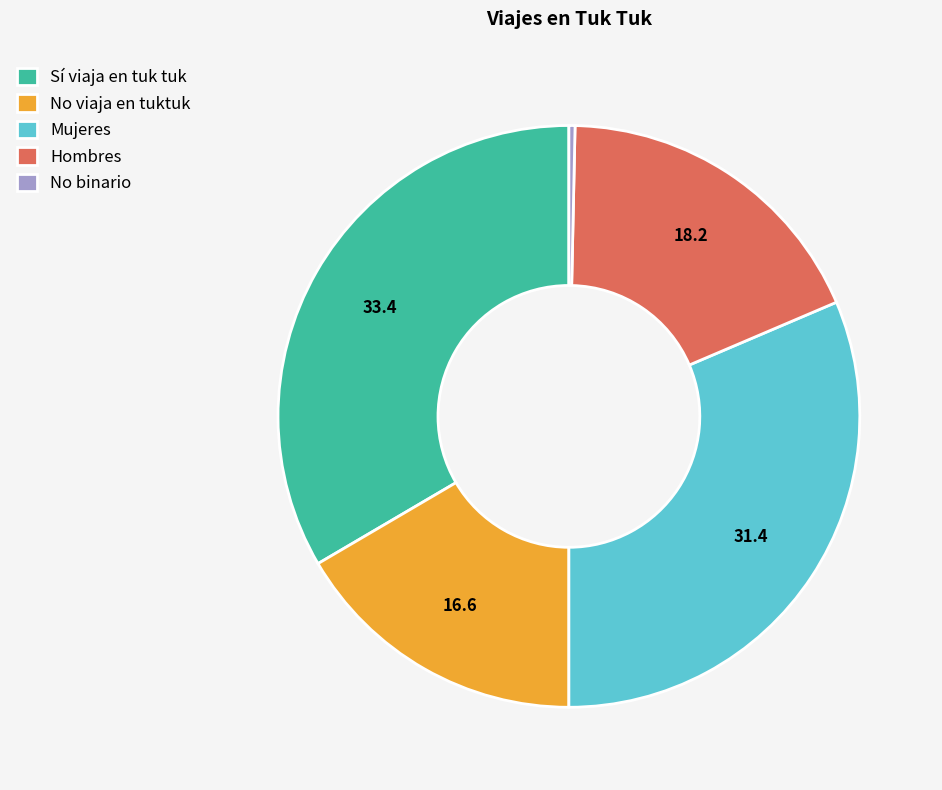

Which slice is the largest?

Sí viaja en tuk tuk